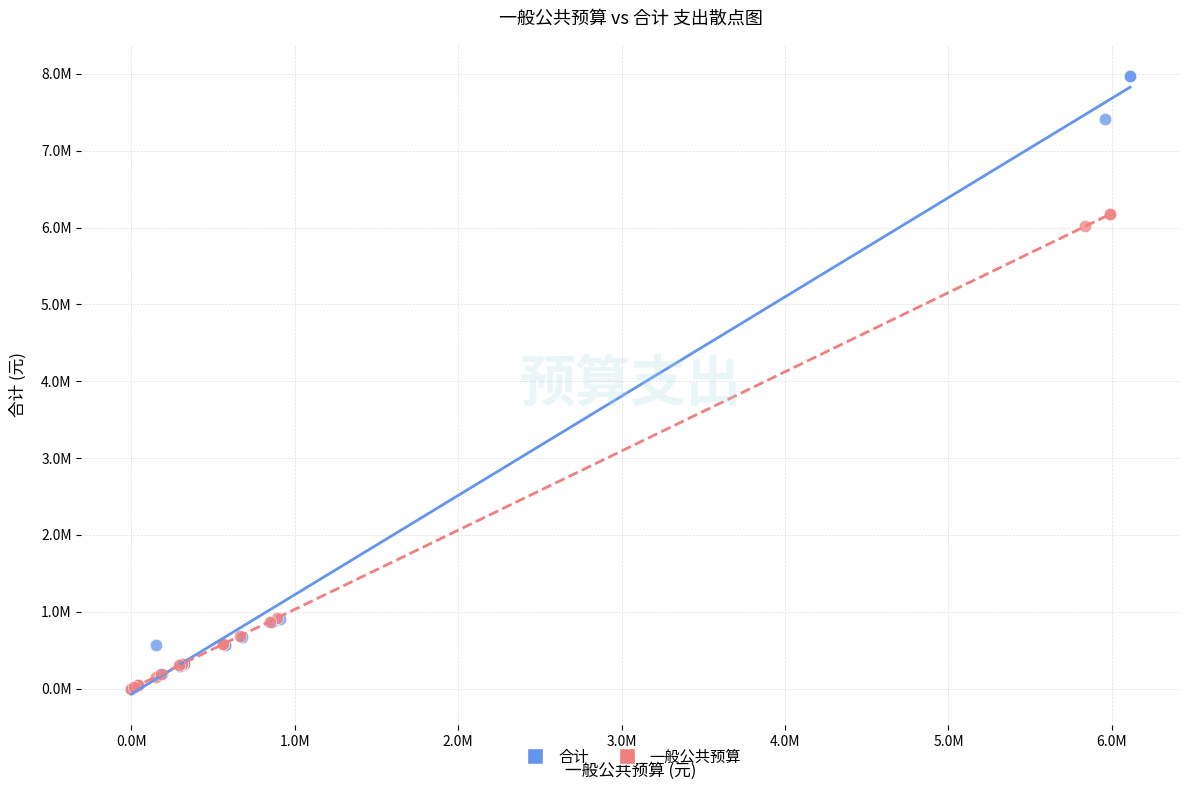

What are all the series names shown in the legend?

合计, 一般公共预算